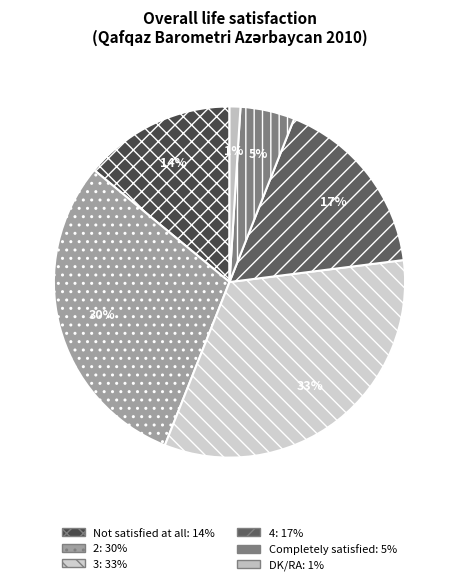

Does DK/RA represent more than half of the total?

No